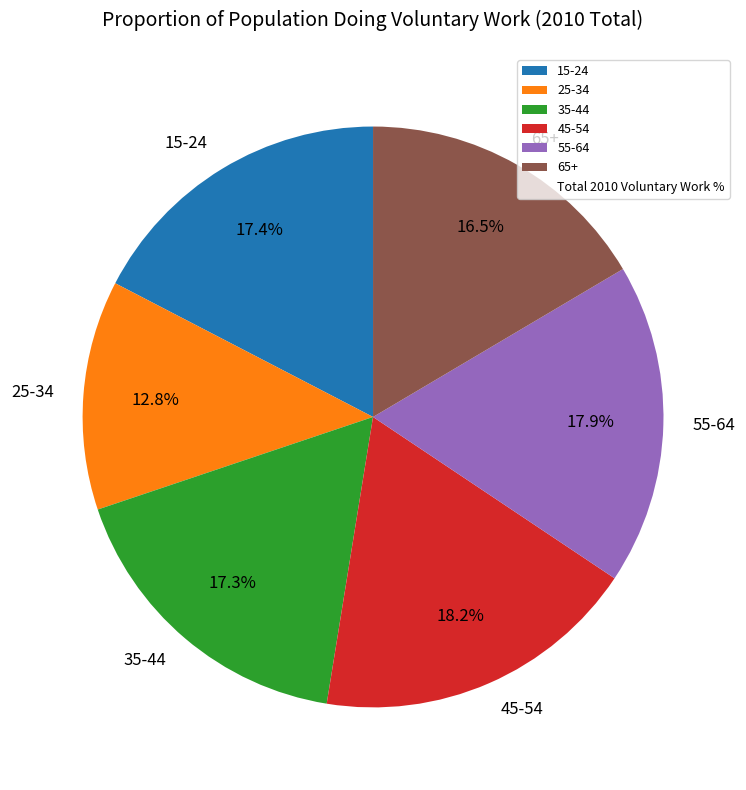

To the nearest percent, what portion does 25-34 represent?

13%